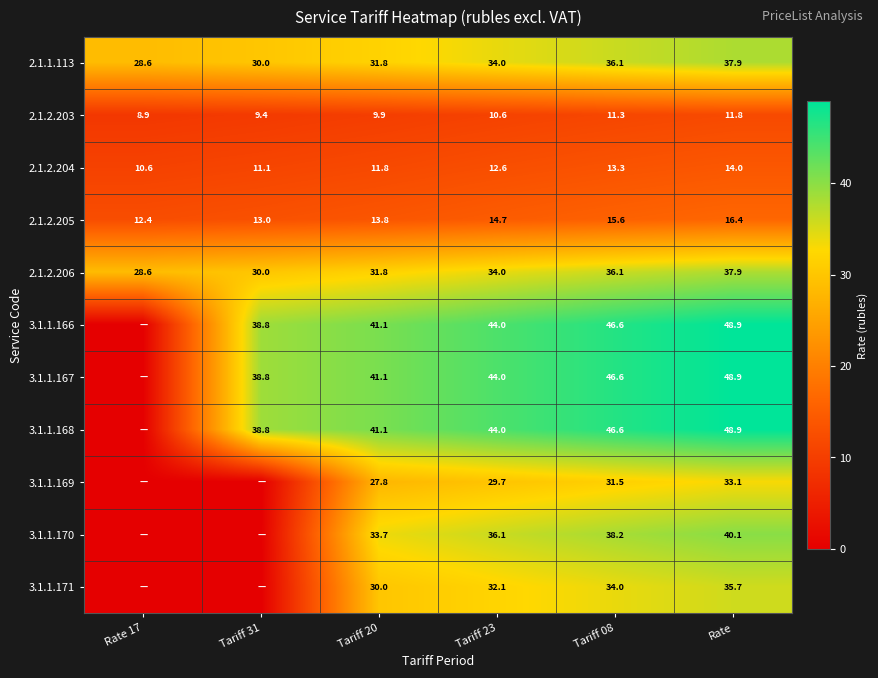

What is the sum of all 2.1.2.203 values?

61.9